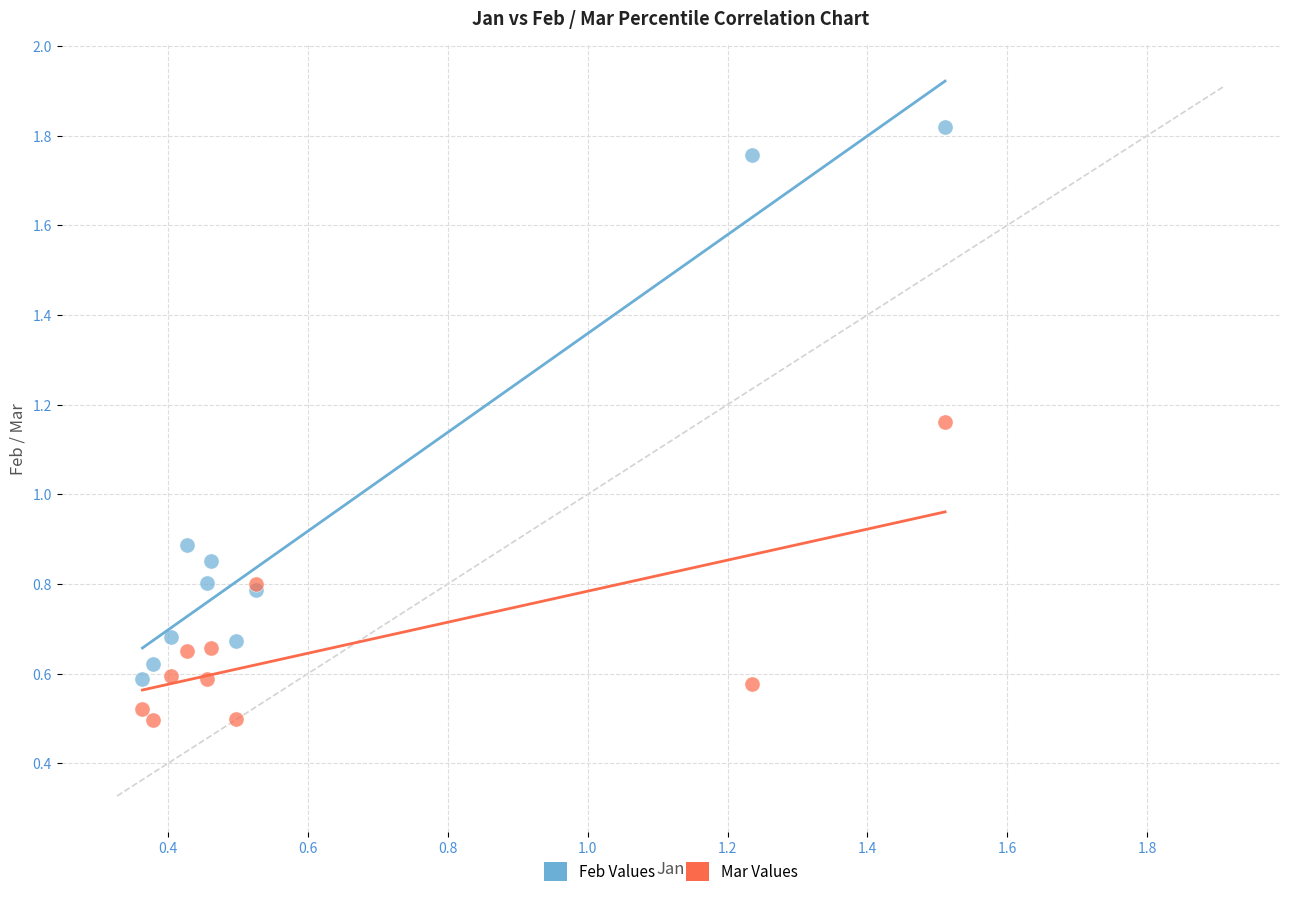

Which series has the widest spread of Y values?

Feb Values